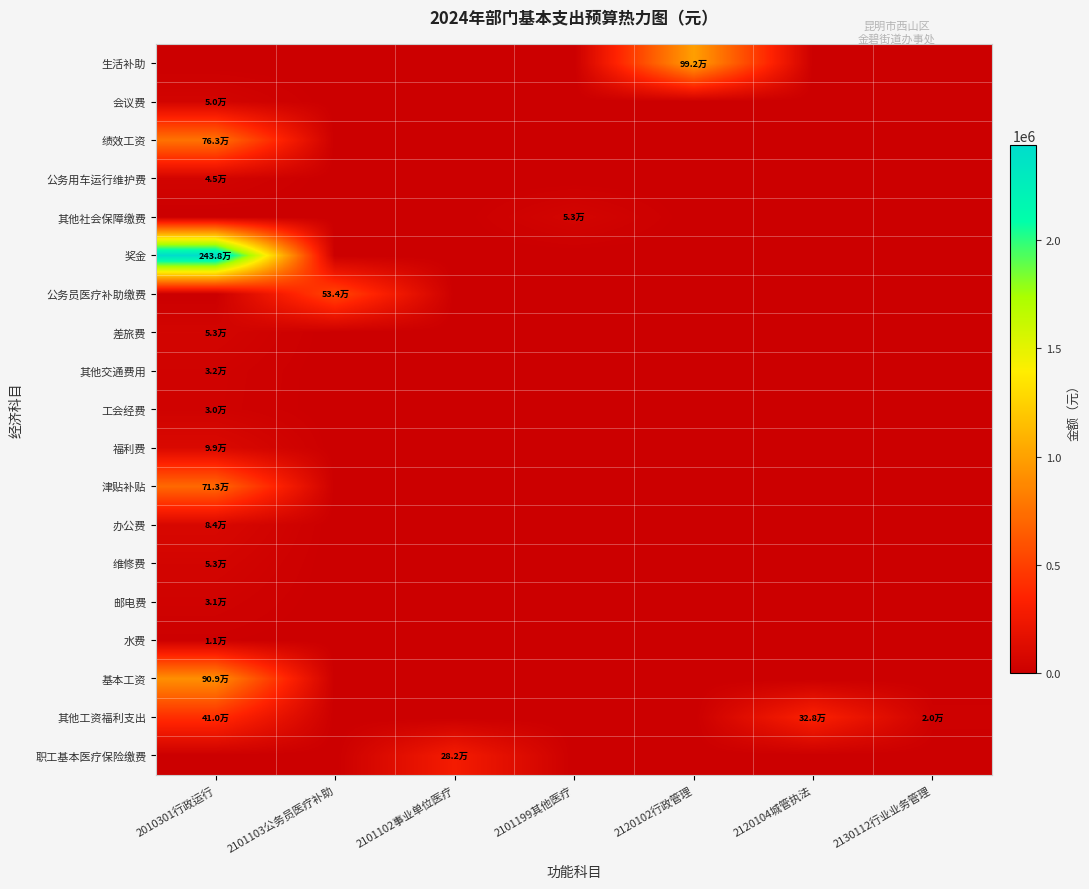

Which category has the highest value across all series?

2010301行政运行